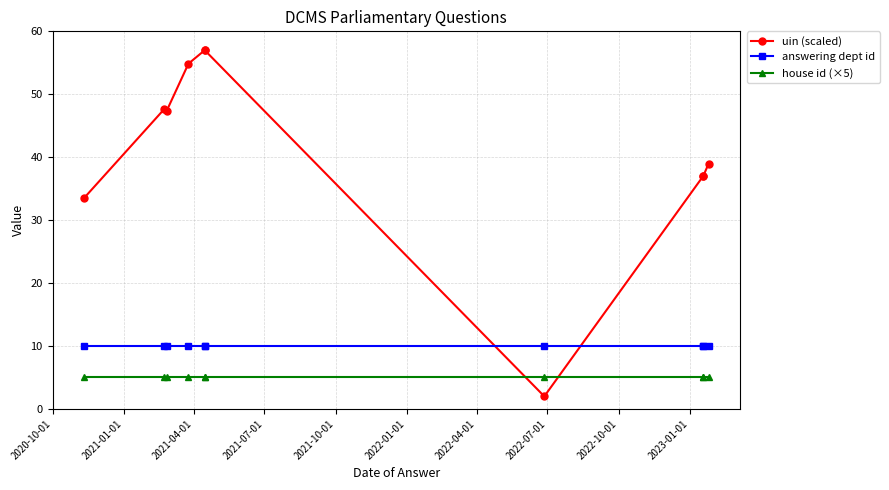

At 2020-10-01, list the series in order from smallest to largest.

house id (×5), answering dept id, uin (scaled)